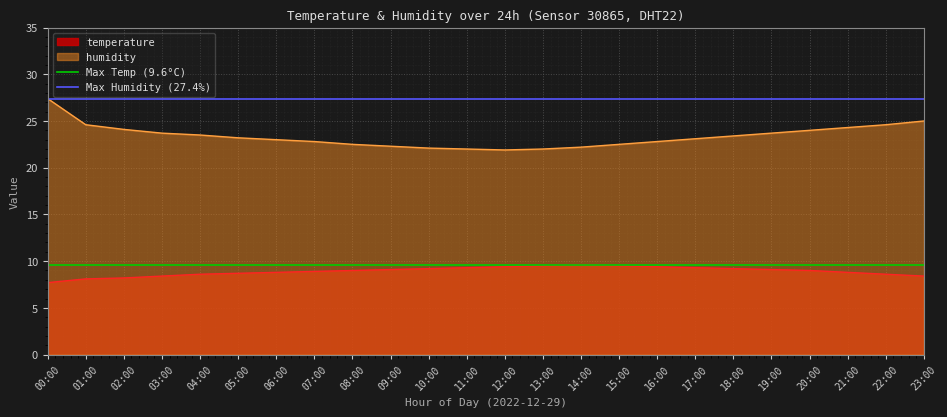

What is the label of the 2nd point from the left?

01:00